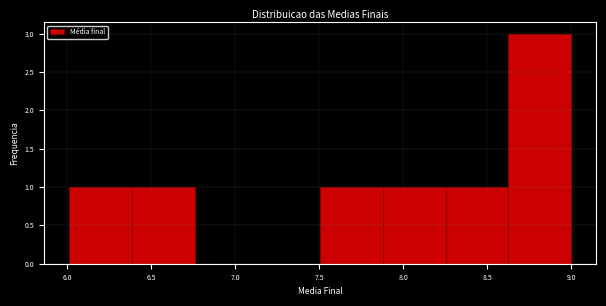

Reading left to right, list every bar in this chart as the range it spans on the x-axis followed by its height. Neither the bar edges nor the heights are printed on the chart, so give them approximately, as read against the axes.

6.00 to 6.40: 1
6.40 to 6.75: 1
6.75 to 7.15: 0
7.15 to 7.50: 0
7.50 to 7.90: 1
7.90 to 8.25: 1
8.25 to 8.65: 1
8.65 to 9.00: 3